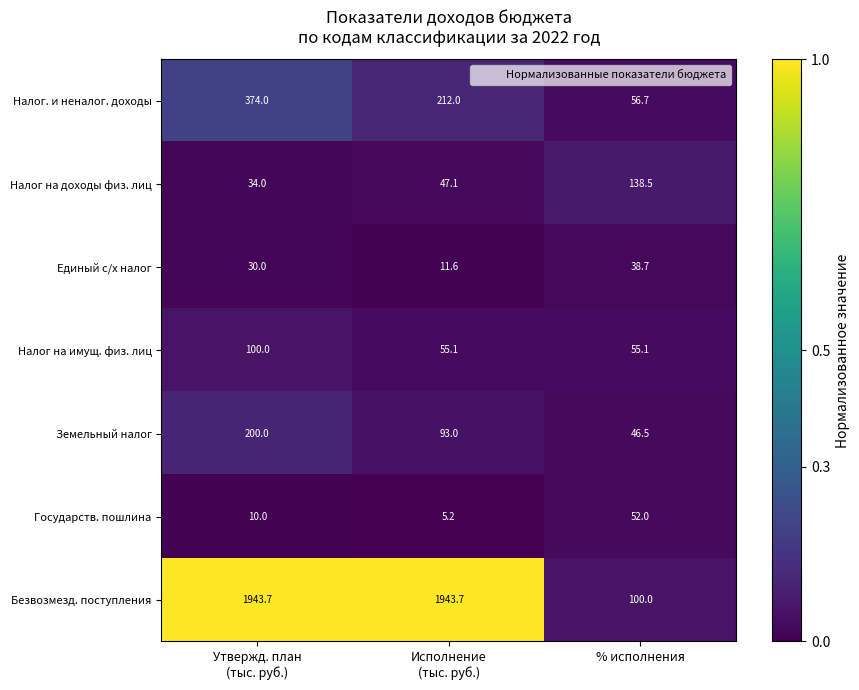

Rank the series at % исполнения from highest to lowest value.

Налог на доходы физ. лиц, Безвозмезд. поступления, Налог. и неналог. доходы, Налог на имущ. физ. лиц, Государств. пошлина, Земельный налог, Единый с/х налог